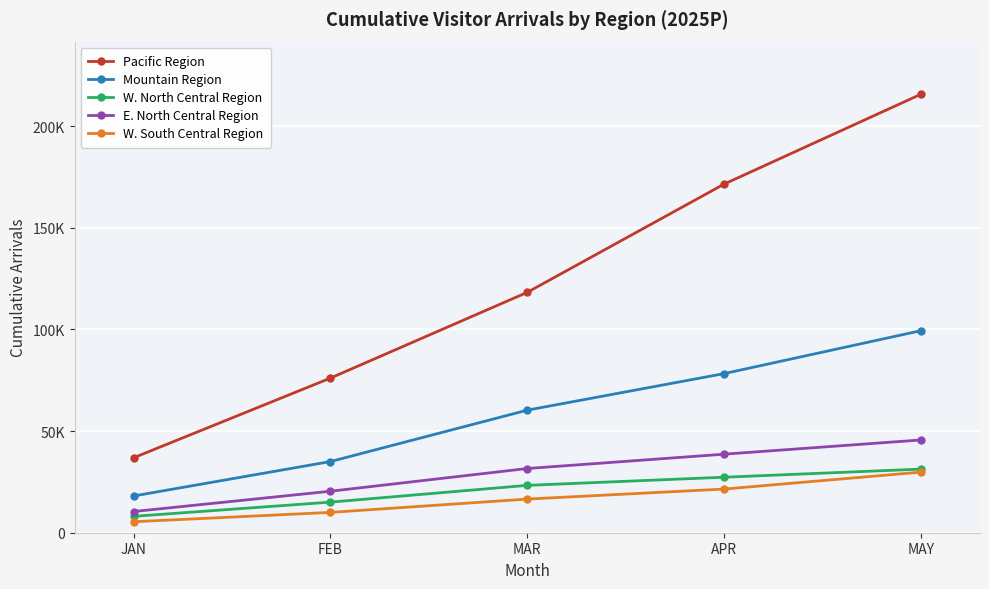

What is the average value of the E. North Central Region series?

29338.5